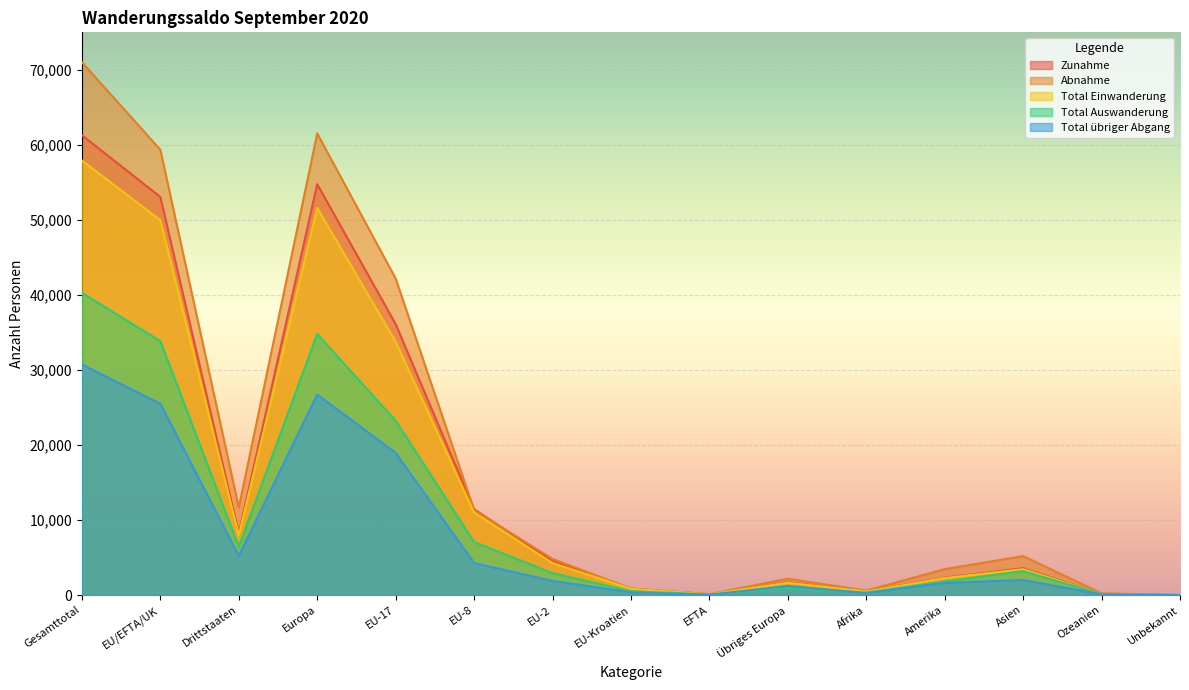

Reading left to right, list all the values displayed in this chart.

Zunahme: 61286	53063	8223	54760	36112	11460	4528	855	108	1697	490	2321	3577	135	3
Abnahme: 71015	59349	11666	61524	42191	11334	4822	876	126	2175	598	3460	5194	234	5
Total Einwanderung: 57917	49956	7961	51597	33760	10990	4273	829	104	1641	467	2268	3448	134	3
Total Auswanderung: 40283	33842	6441	34797	23239	7072	2930	513	88	955	334	1821	3192	136	3
Total übriger Abgang: 30732	25507	5225	26727	18952	4262	1892	363	38	1220	264	1639	2002	98	2